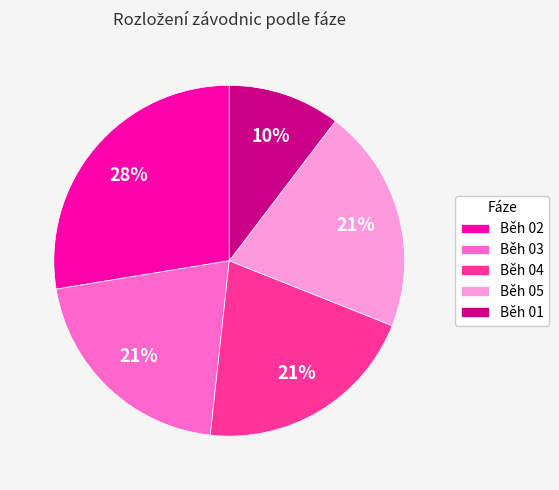

The Běh 04 slice represents 21% of the pie. True or false?

True